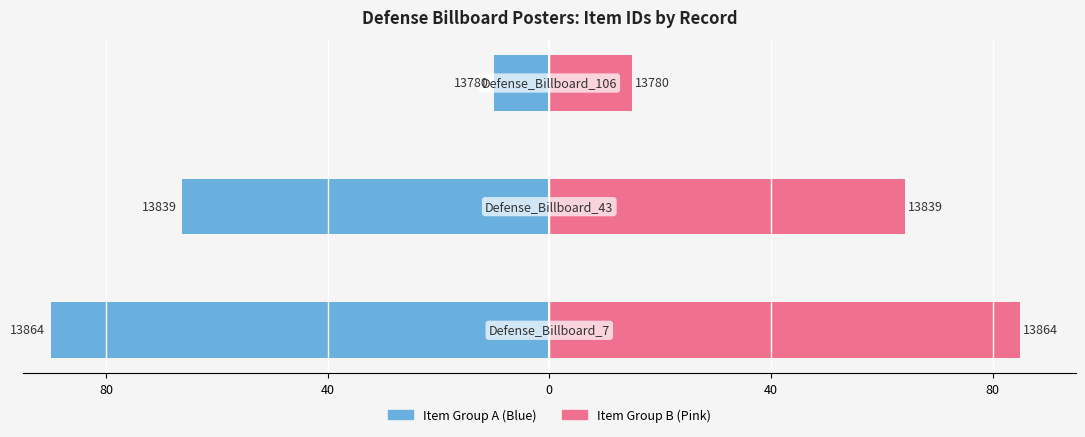

What is the value of the Item Group A bar at the 1st from the left?

-90.0